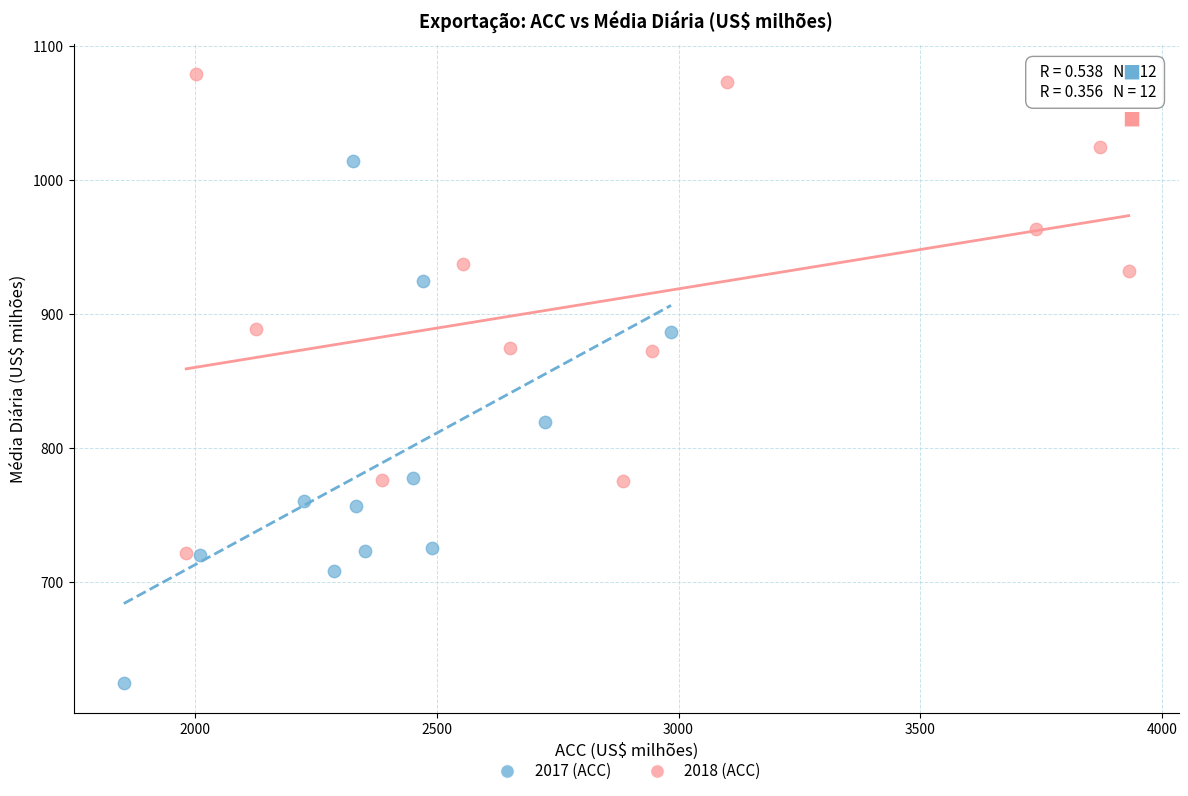

What are all the series names shown in the legend?

2017 (ACC), 2018 (ACC)